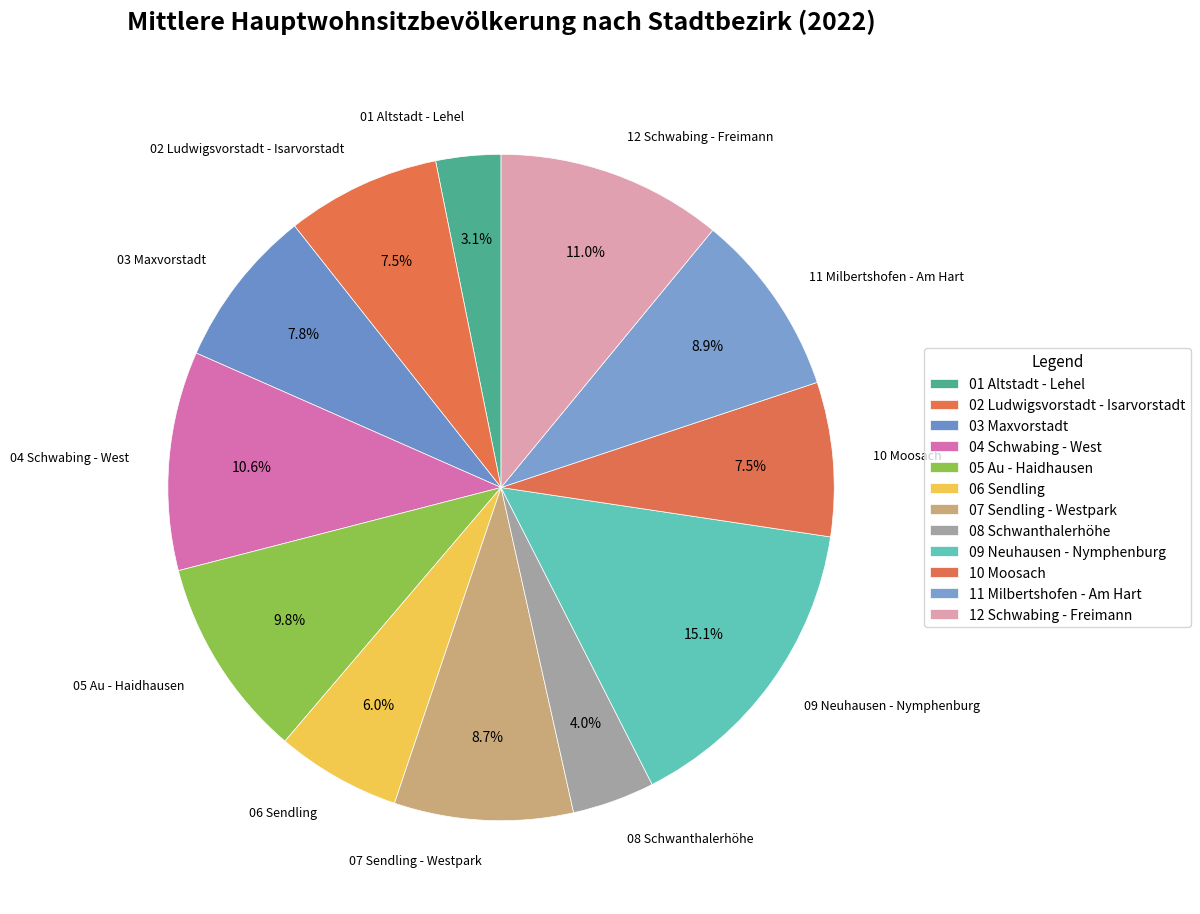

Is it true that 05 Au - Haidhausen is 18% of the pie?

False